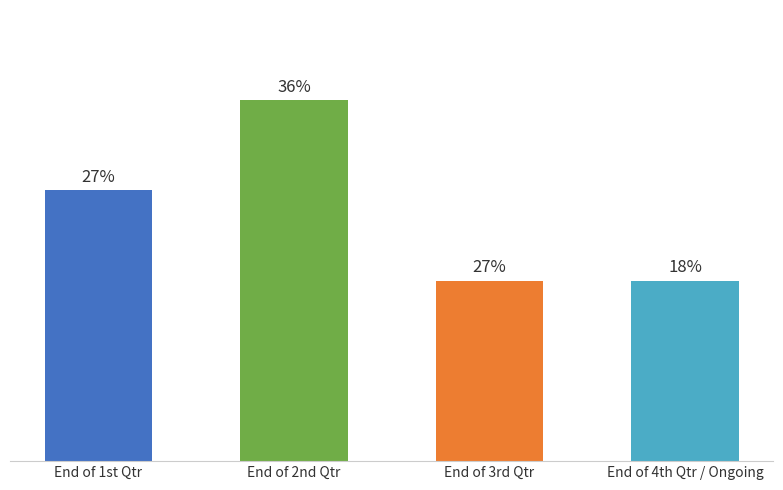

Does the chart contain any negative values?

No